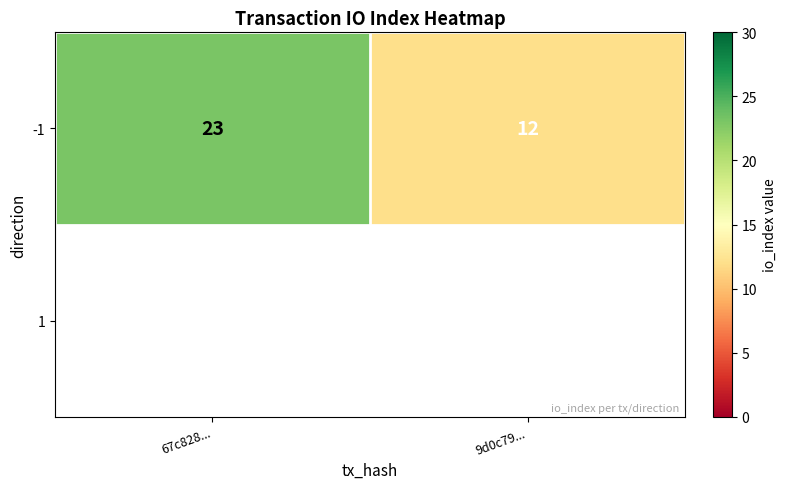

Is it true that the value at 67c828... is 23?

True